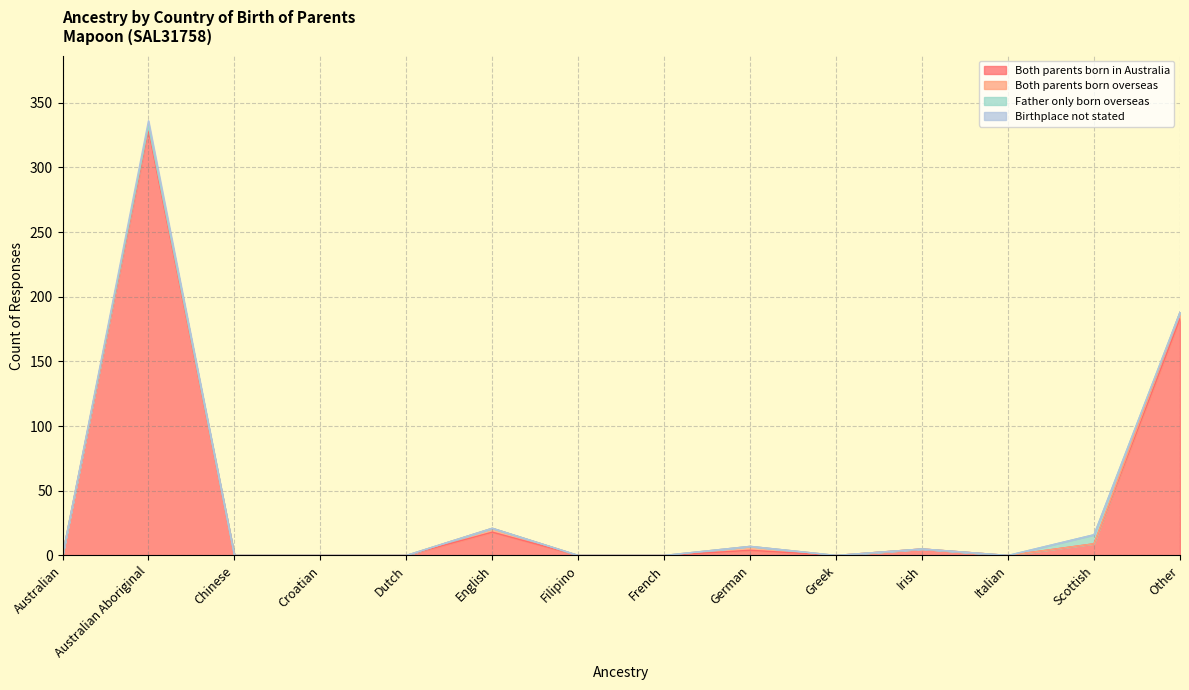

List the series in order of their peak value, highest first.

Both parents born in Australia, Father only born overseas, Both parents born overseas, Birthplace not stated